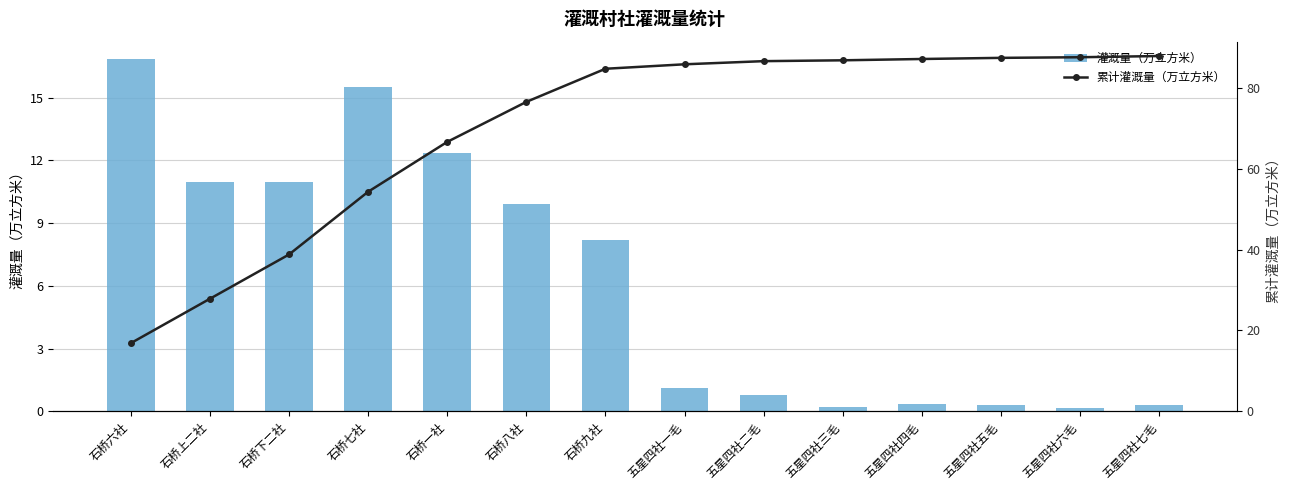

How many series are shown in this chart?

2